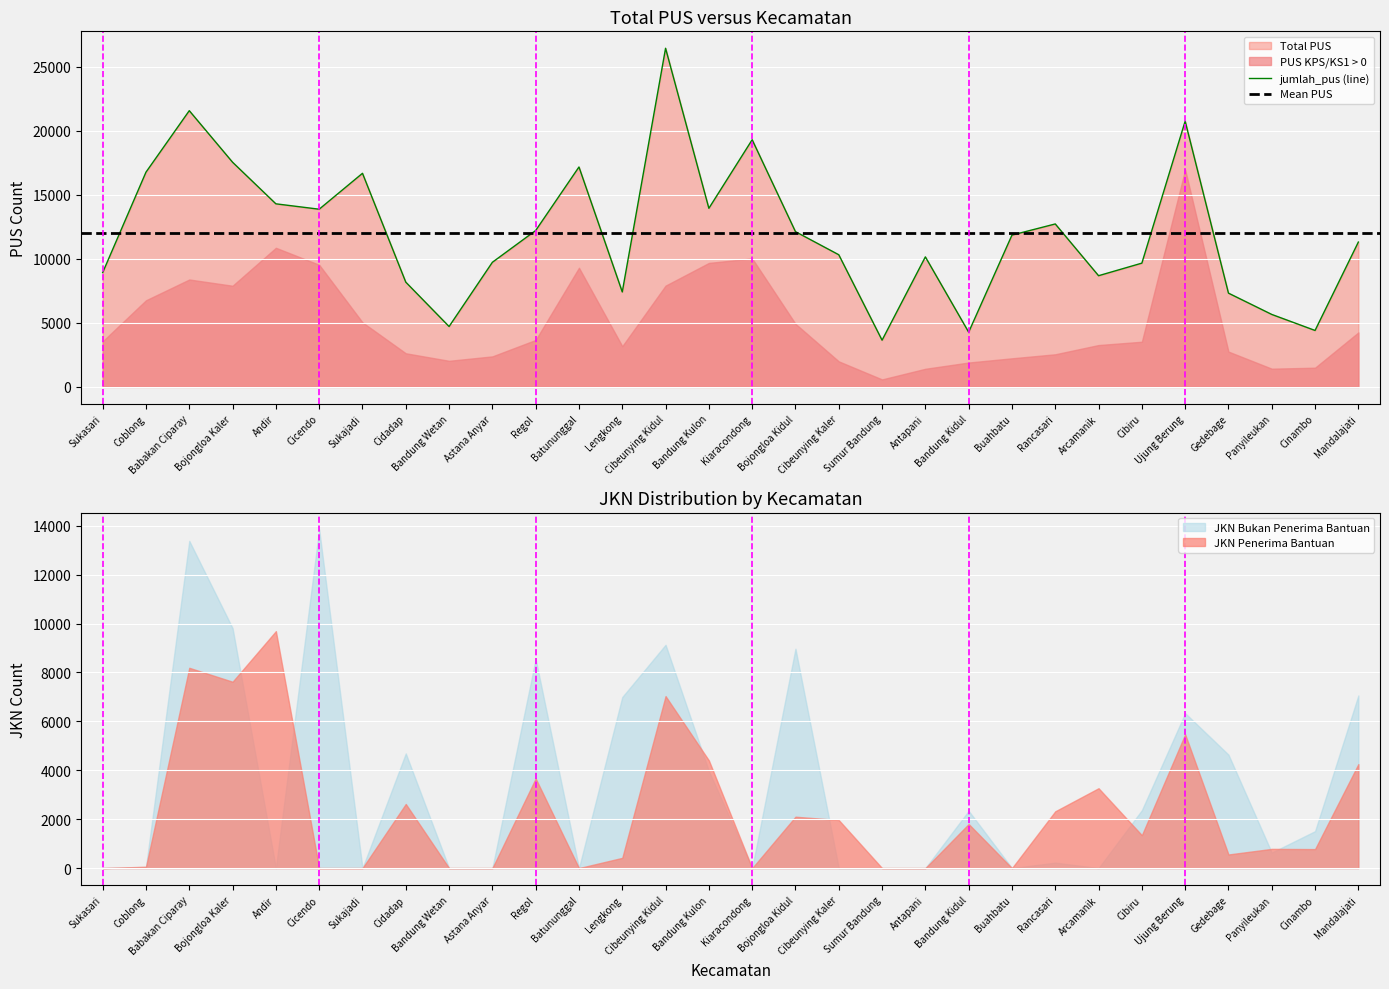

What is the difference between the maximum and minimum values in the jml_pus_jkn_bukan_penerima_bantuan series?

13849